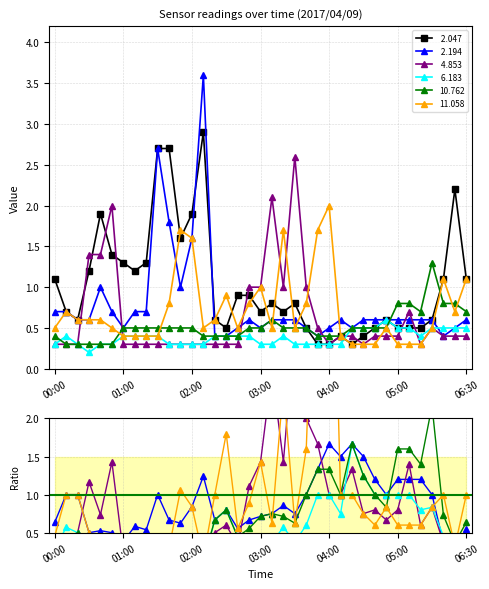

Reading right to left, what are all the values shown in this chart?

 2.047: 1.1	2.2	1.1	0.6	0.5	0.5	0.5	0.6	0.5	0.4	0.3	0.4	0.3	0.3	0.5	0.8	0.7	0.8	0.7	0.9	0.9	0.5	0.6	2.9	1.9	1.6	2.7	2.7	1.3	1.2	1.3	1.4	1.9	1.2	0.6	0.7	1.1
 2.194: 0.6	0.5	0.4	0.6	0.6	0.6	0.6	0.6	0.6	0.6	0.5	0.6	0.5	0.4	0.5	0.6	0.6	0.6	0.5	0.6	0.5	0.4	0.4	3.6	1.6	1.0	1.8	2.7	0.7	0.7	0.5	0.7	1.0	0.6	0.6	0.7	0.7
 4.853: 0.4	0.4	0.4	0.5	0.3	0.7	0.4	0.4	0.4	0.3	0.4	0.4	0.3	0.5	1.0	2.6	1.0	2.1	1.0	1.0	0.3	0.3	0.3	0.3	0.3	0.3	0.3	0.3	0.3	0.3	0.3	2.0	1.4	1.4	0.3	0.3	0.3
 6.183: 0.5	0.5	0.5	0.5	0.4	0.5	0.5	0.6	0.5	0.5	0.5	0.3	0.3	0.3	0.3	0.3	0.4	0.3	0.3	0.4	0.4	0.4	0.4	0.3	0.3	0.3	0.3	0.4	0.4	0.4	0.4	0.3	0.3	0.2	0.3	0.4	0.3
10.762: 0.7	0.8	0.8	1.3	0.7	0.8	0.8	0.5	0.5	0.5	0.5	0.4	0.4	0.4	0.5	0.5	0.5	0.6	0.5	0.5	0.4	0.4	0.4	0.4	0.5	0.5	0.5	0.5	0.5	0.5	0.5	0.3	0.3	0.3	0.3	0.3	0.4
11.058: 1.1	0.7	1.1	0.5	0.3	0.3	0.3	0.5	0.3	0.3	0.3	0.4	2.0	1.7	0.8	0.5	1.7	0.5	1.0	0.8	0.5	0.9	0.6	0.5	1.6	1.7	0.8	0.4	0.4	0.4	0.4	0.5	0.6	0.6	0.6	0.7	0.5